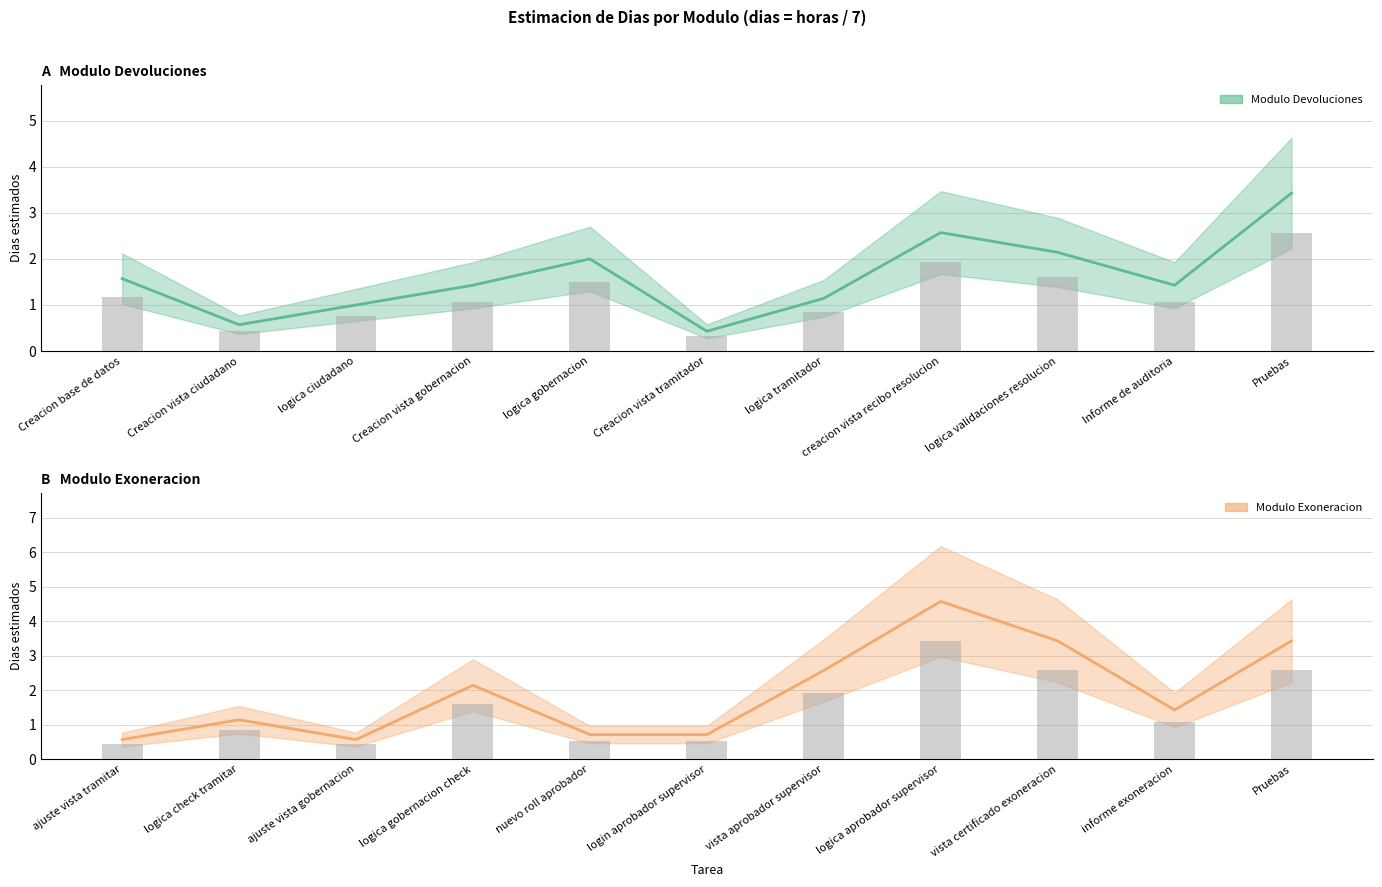

What is the label of the 3rd bar from the right?

logica validaciones resolucion